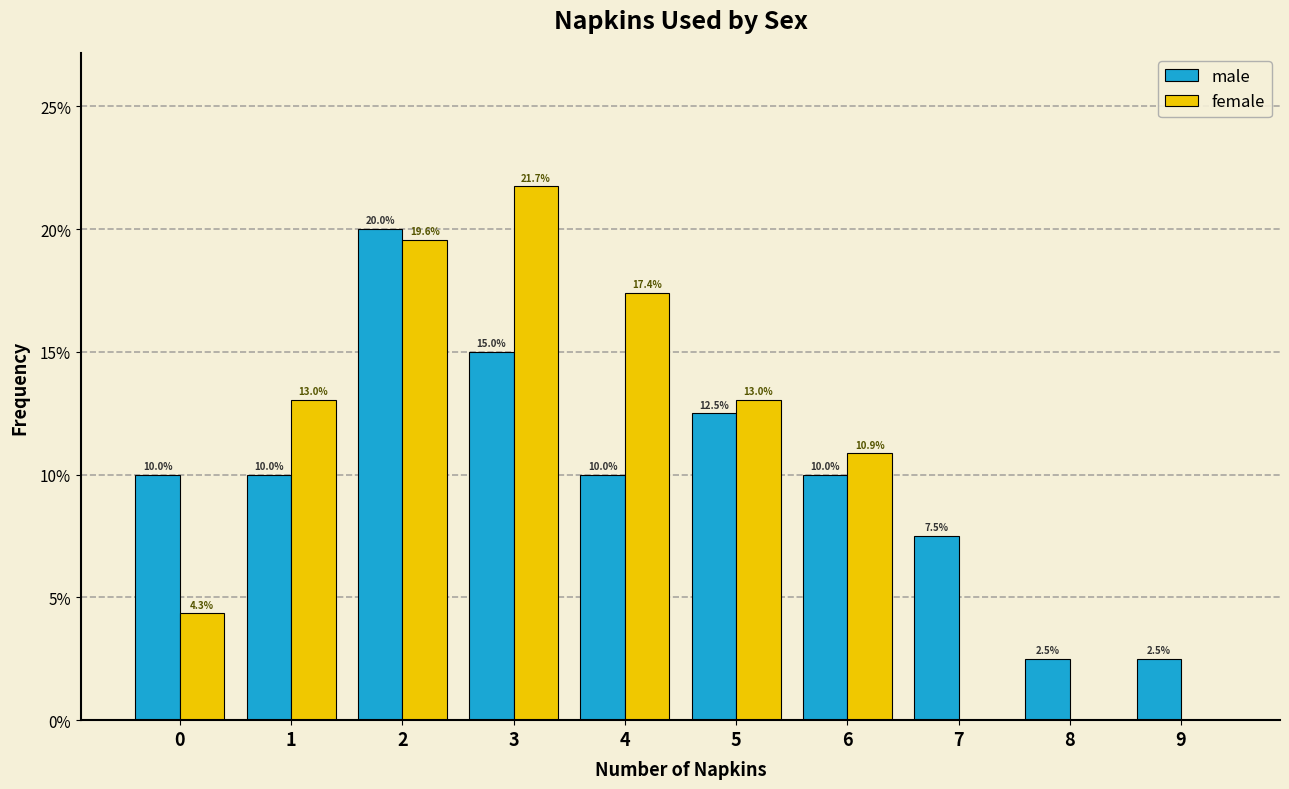

Reading left to right, transcribe all the data shown in this chart.

male: 0=10.0	1=10.0	2=20.0	3=15.0	4=10.0	5=12.5	6=10.0	7=7.5	8=2.5	9=2.5
female: 0=4.3	1=13.0	2=19.6	3=21.7	4=17.4	5=13.0	6=10.9	7=0.0	8=0.0	9=0.0